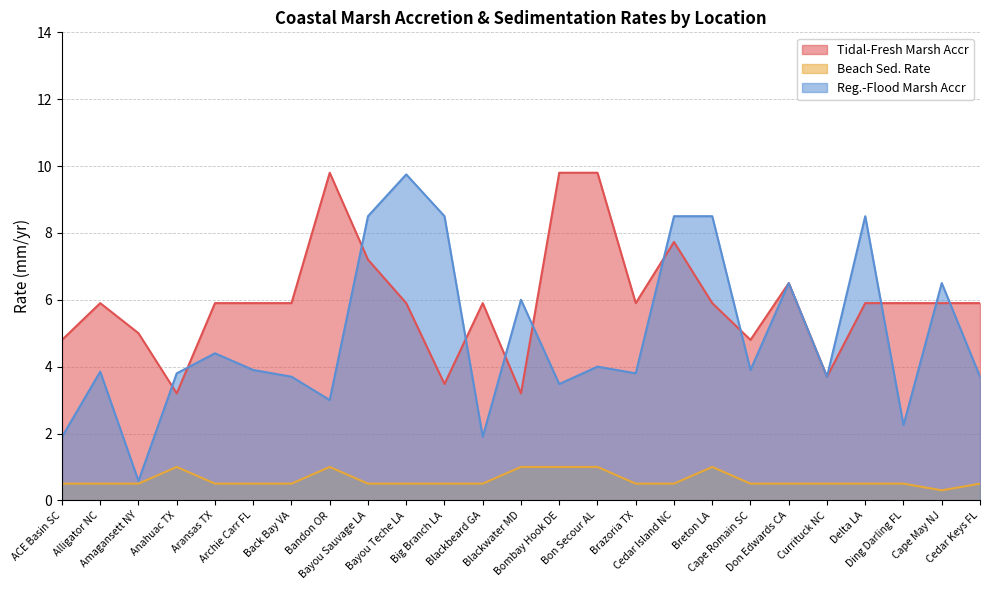

What is the difference between the Tidal-Fresh Marsh Accr values at Bombay Hook DE and Alligator NC?

3.9